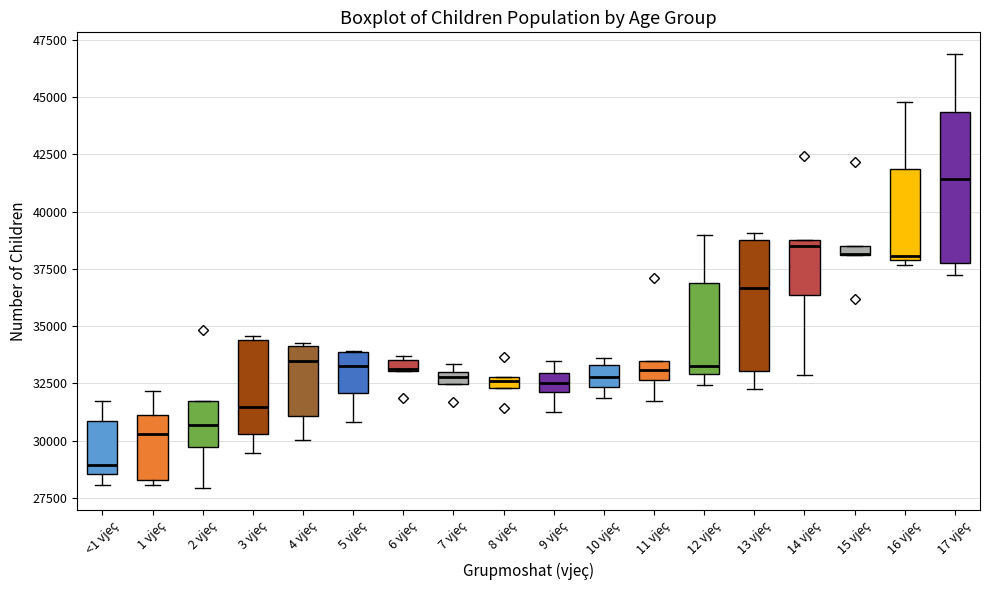

Where does the median line of the box for 14 vjeç sit on the y-axis? The values are not printed on the chart, so give them approximately, as read against the axis.

38500